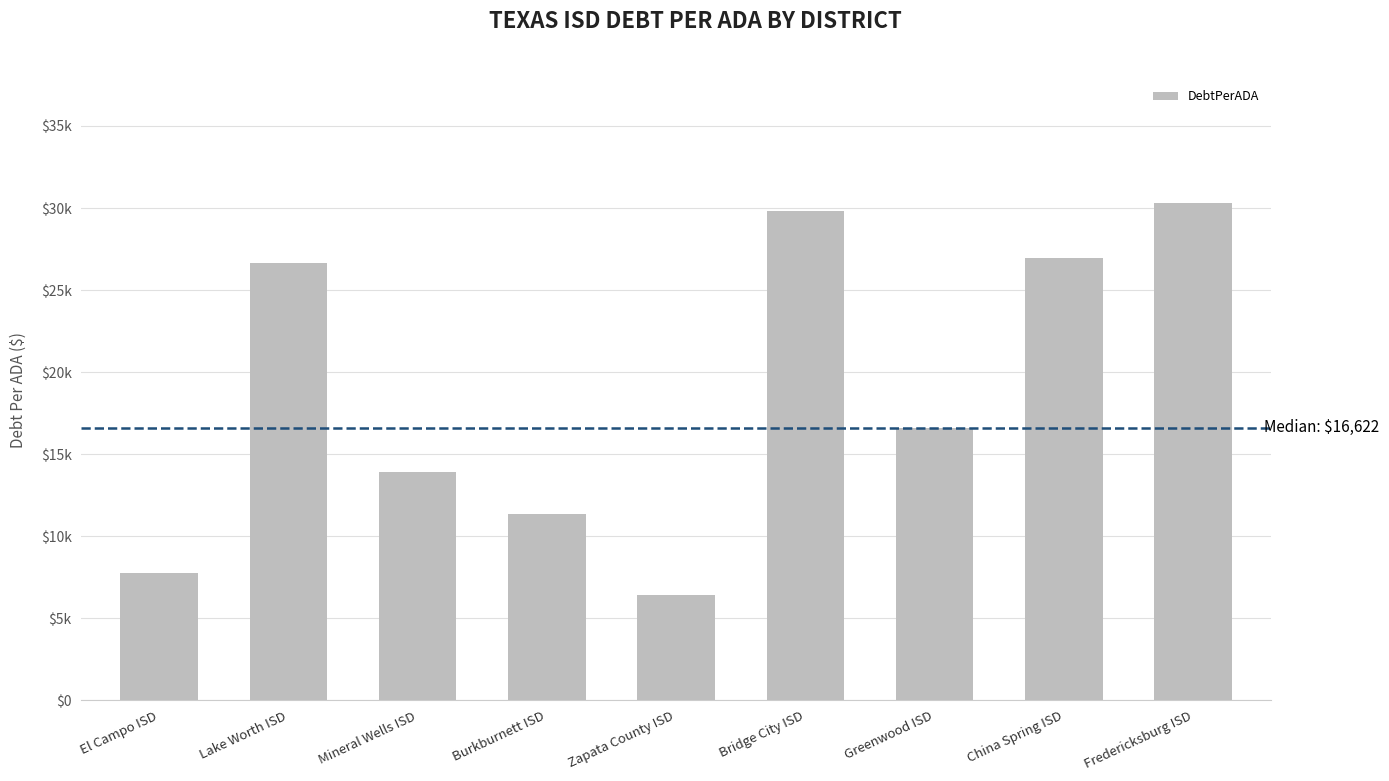

List the labels in order of value, smallest first.

Zapata County ISD, El Campo ISD, Burkburnett ISD, Mineral Wells ISD, Greenwood ISD, Lake Worth ISD, China Spring ISD, Bridge City ISD, Fredericksburg ISD